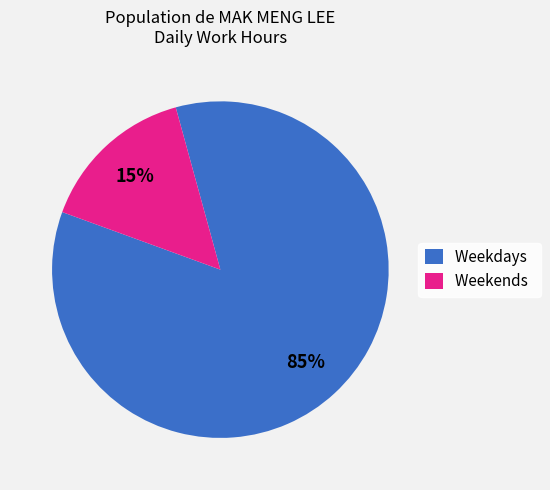

Between Weekends and Weekdays, which is larger?

Weekdays